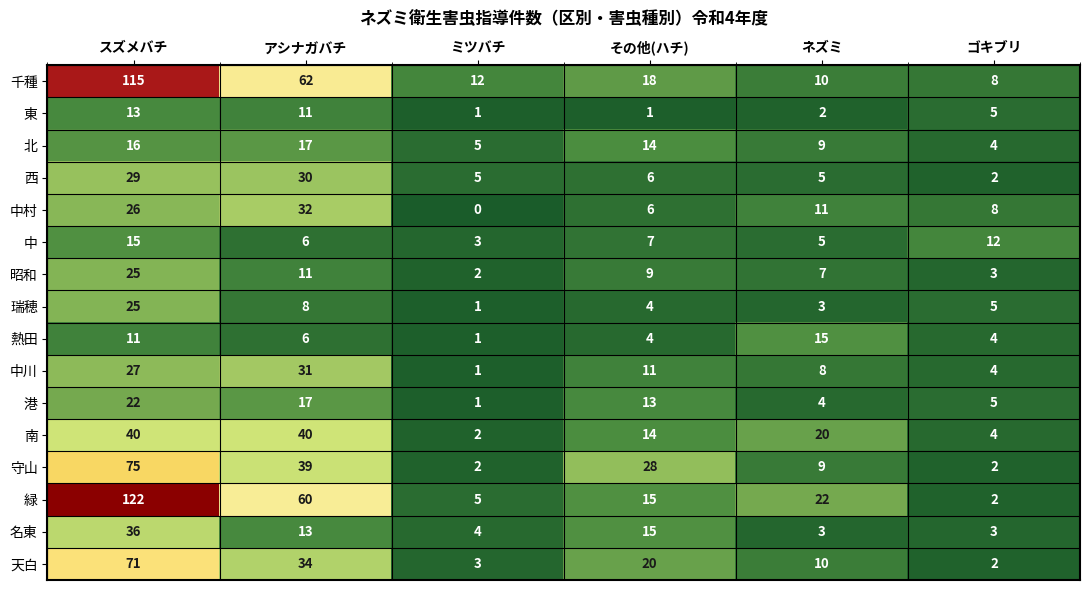

Count the number of data series in this chart.

16